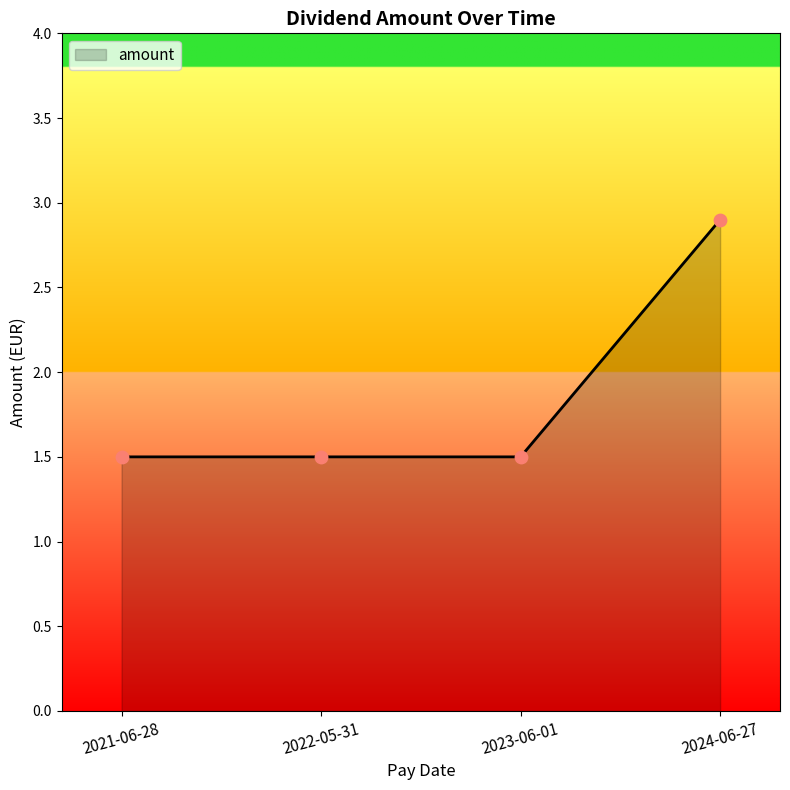

Between 2024-06-27 and 2023-06-01, which is larger?

2024-06-27